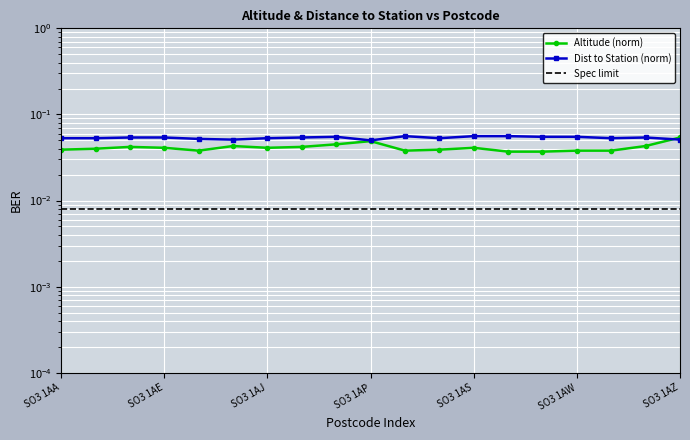

Is this an area chart (filled region under the line)?

No